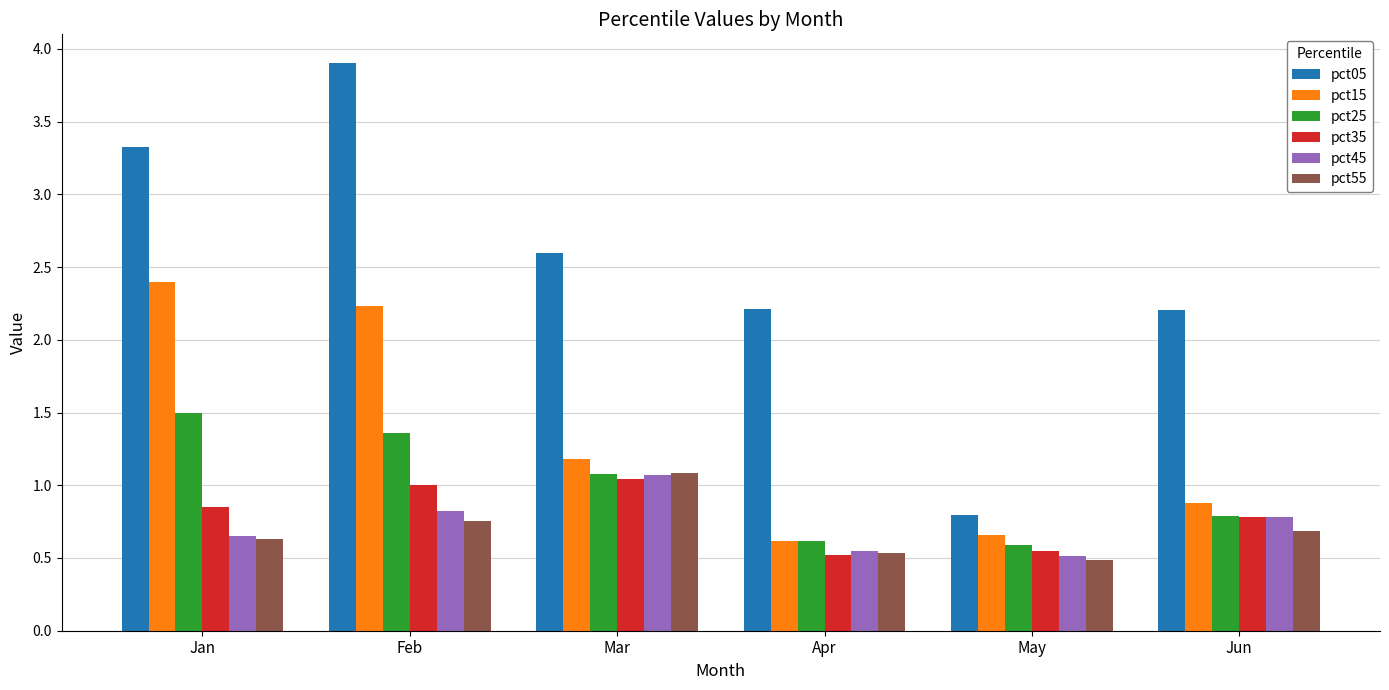

True or false: pct05 has a value of 1.3 at May.

False